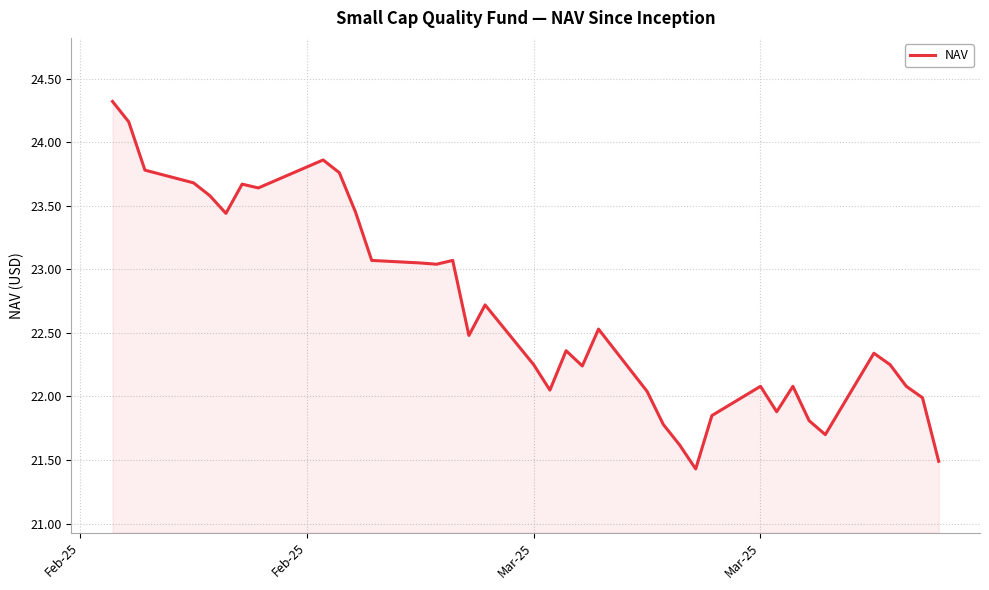

What is the greatest value displayed?

24.3